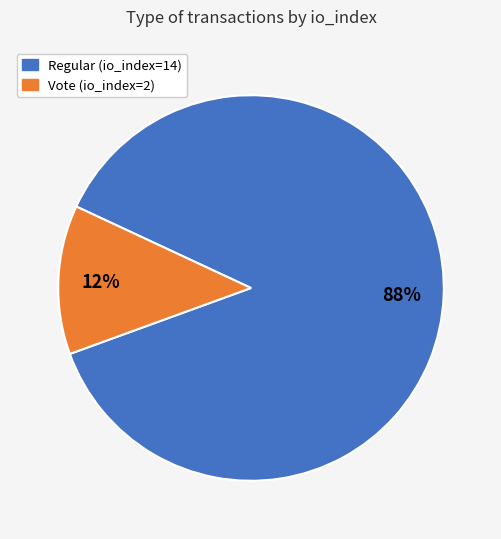

Is the sum of Regular (io_index=14) and Vote (io_index=2) greater than half?

Yes